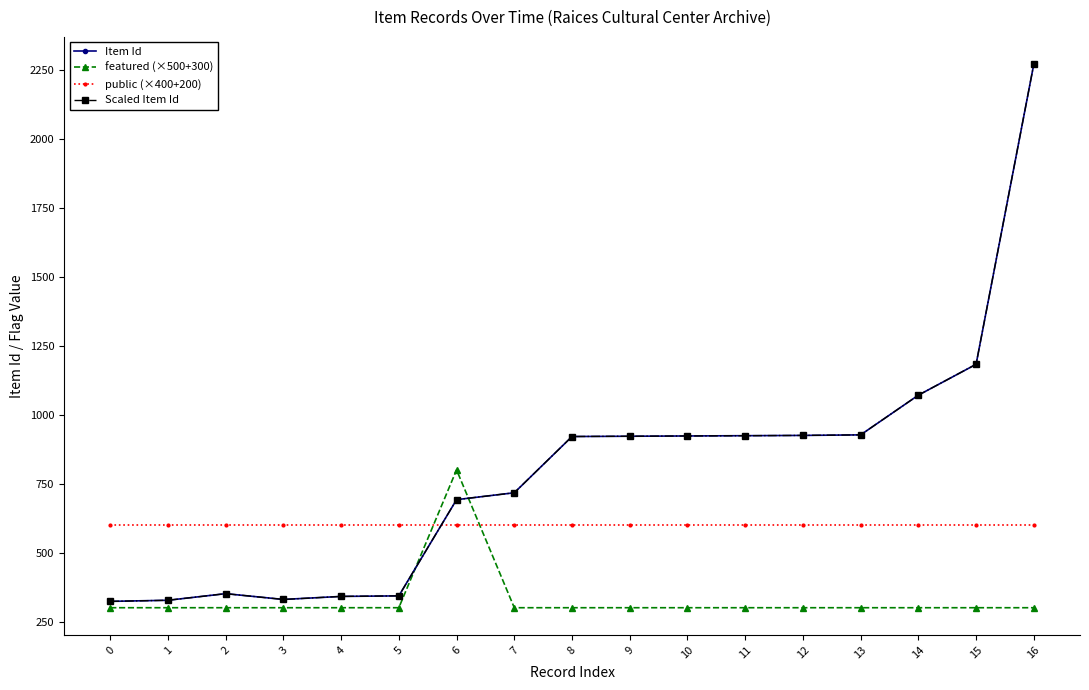

Does the chart have visible grid lines?

No